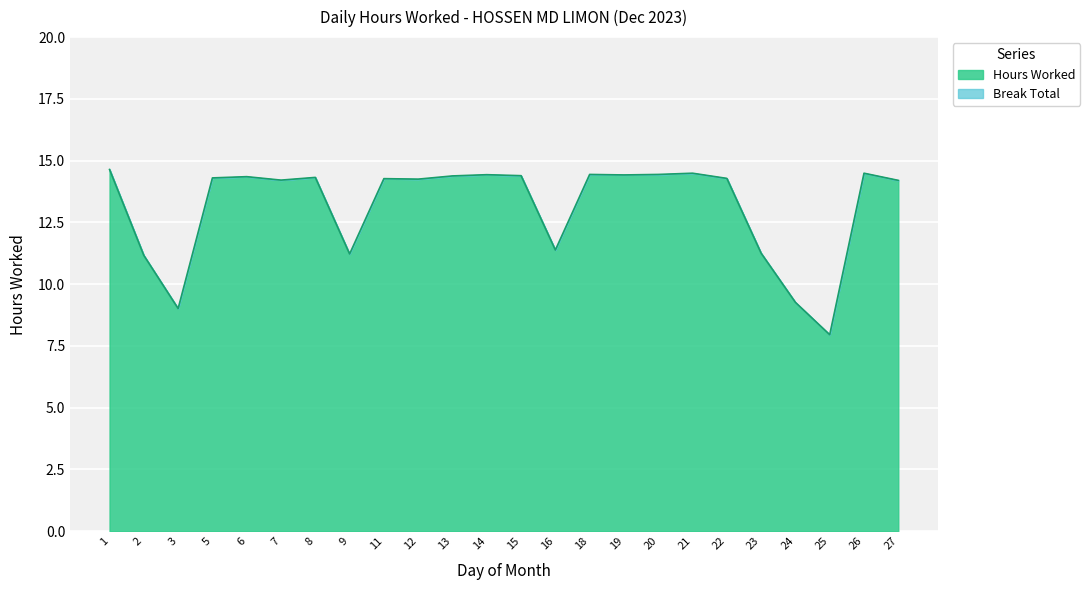

List the labels in order of value, largest first.

1, 21, 26, 18, 20, 14, 19, 15, 13, 6, 8, 5, 22, 11, 12, 7, 27, 16, 23, 9, 2, 24, 3, 25